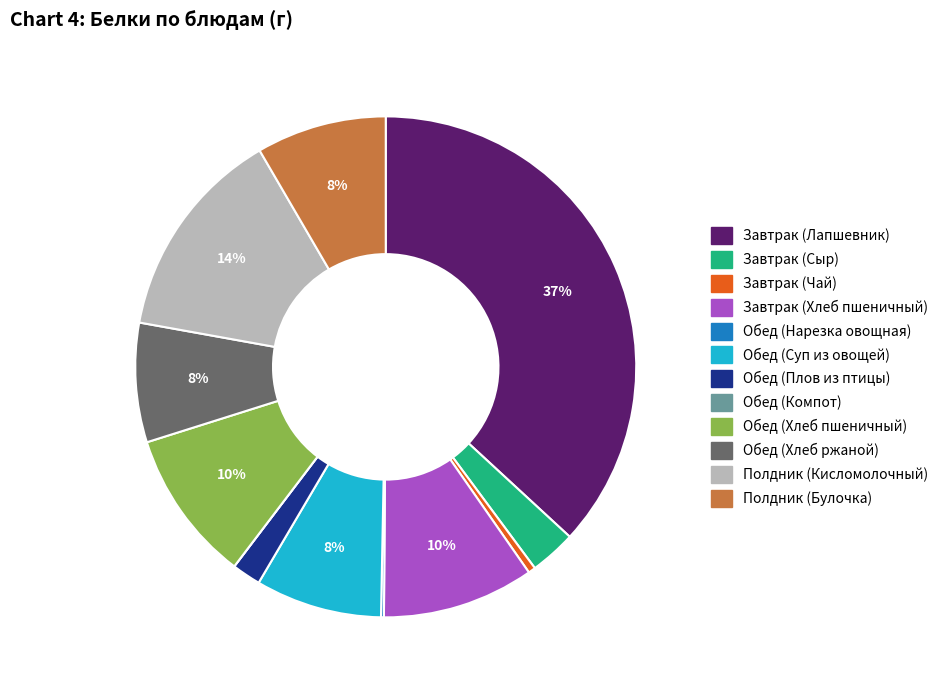

The Завтрак (Хлеб пшеничный) slice represents 1% of the pie. True or false?

False